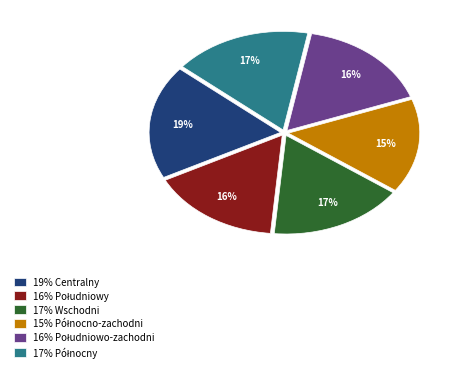

Is there a majority slice in this chart?

No